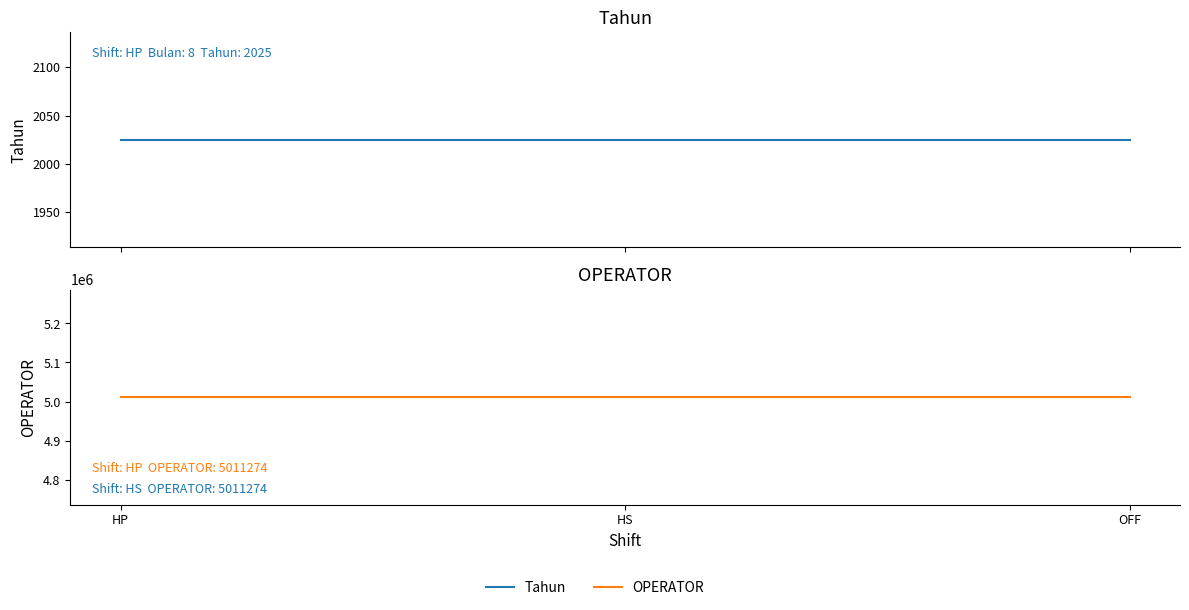

Reading left to right, transcribe all the data shown in this chart.

Tahun: 2025	2025	2025
OPERATOR: 5011274	5011274	5011274